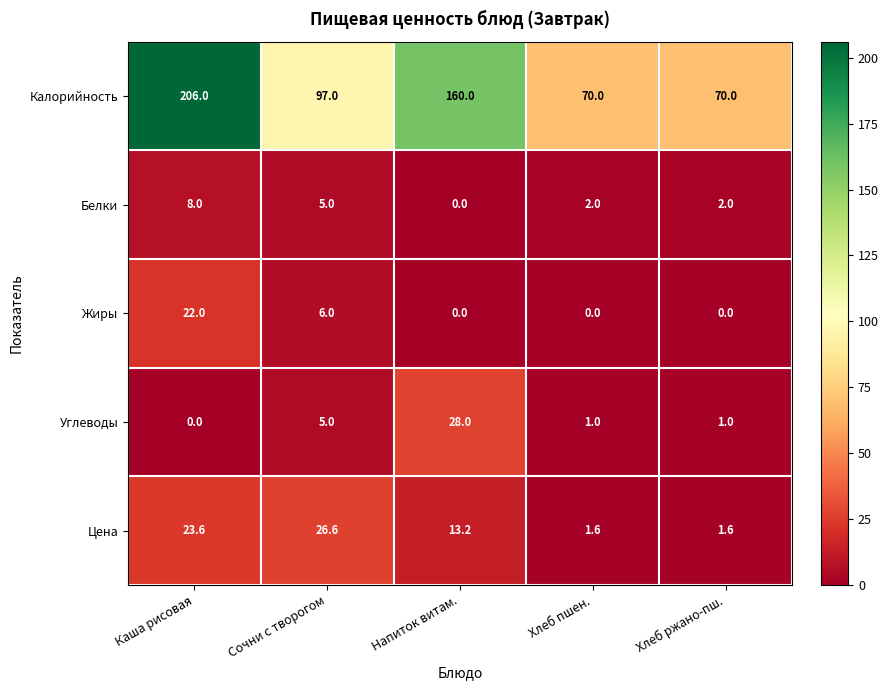

Is the value of Белки at Хлеб пшен. greater than the value of Жиры at Хлеб пшен.?

Yes